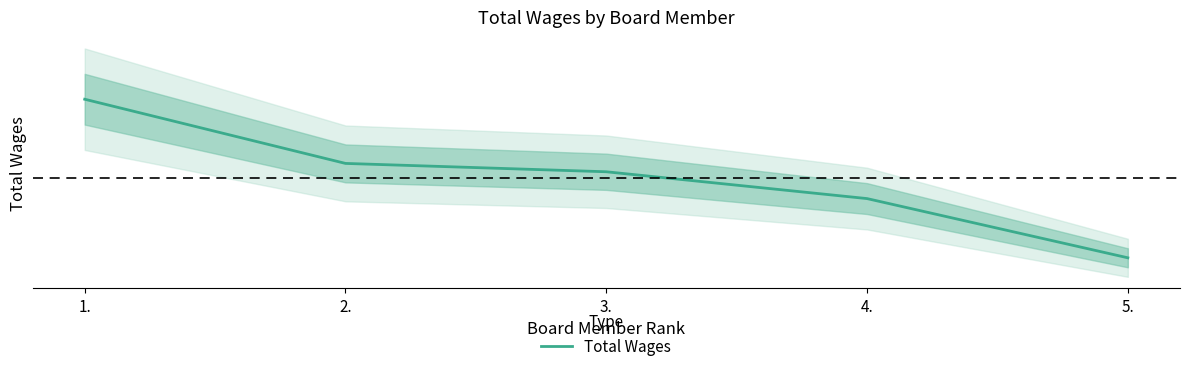

The chart shows a value of 37705 at 1.. True or false?

False